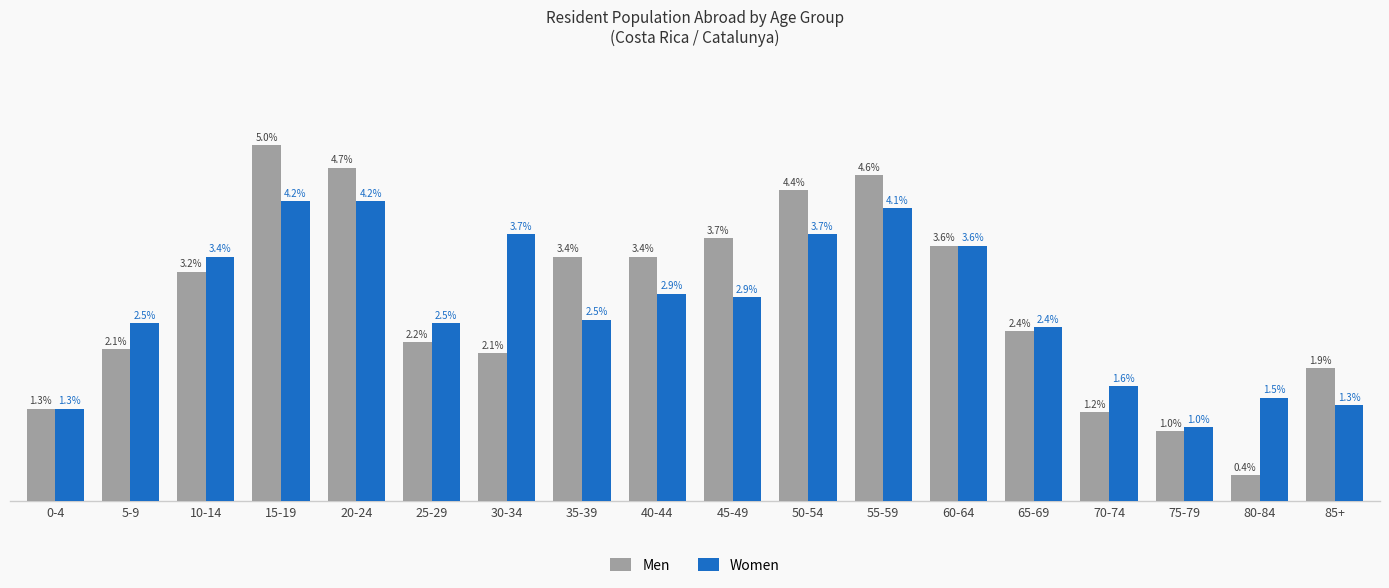

At 40-44, list the series in order from smallest to largest.

Women, Men